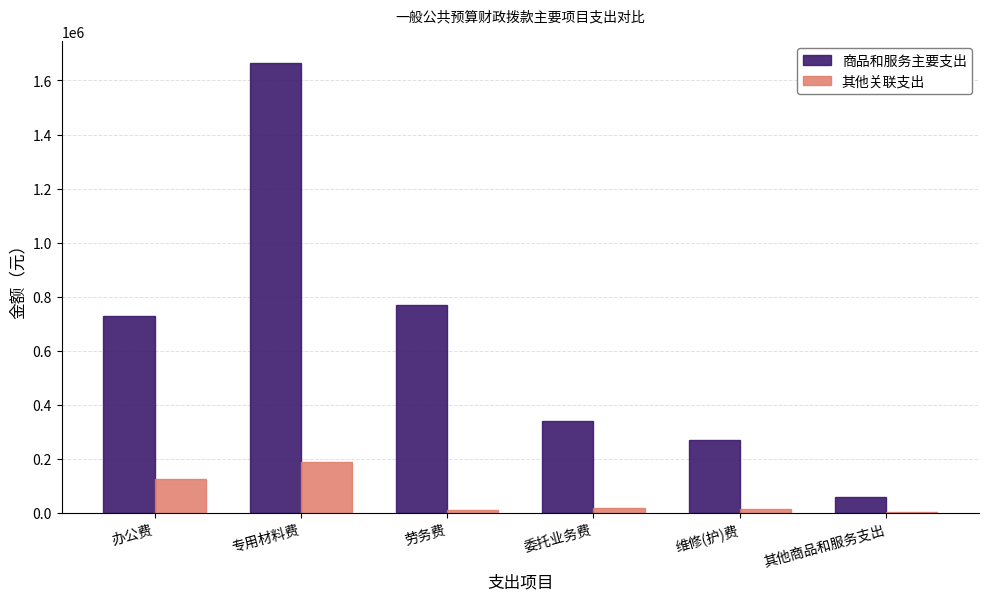

What is the sum of all 其他关联支出 values?

359217.4